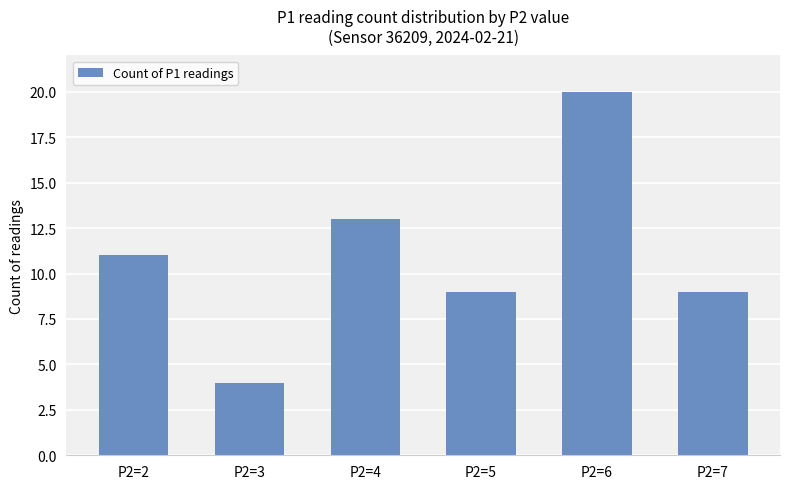

The chart shows a value of 8 at P2=6. True or false?

False